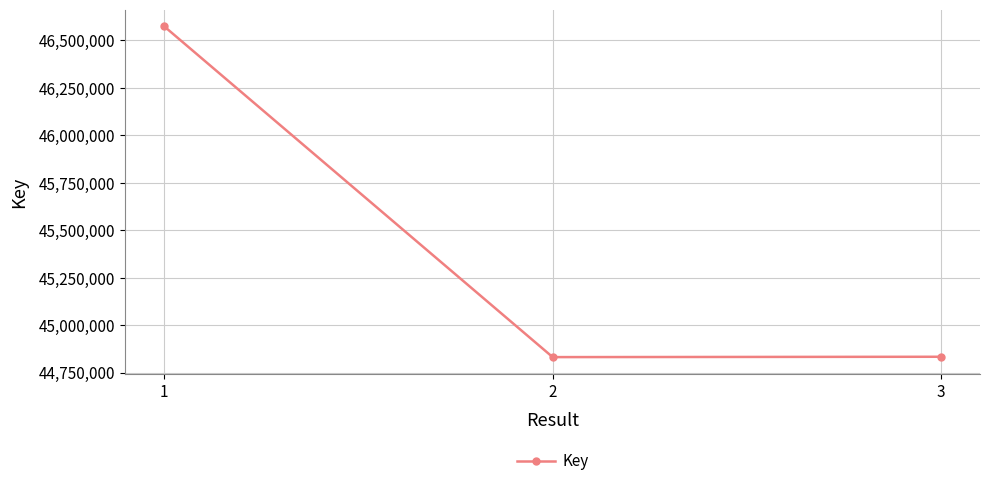

Does the chart have visible grid lines?

Yes